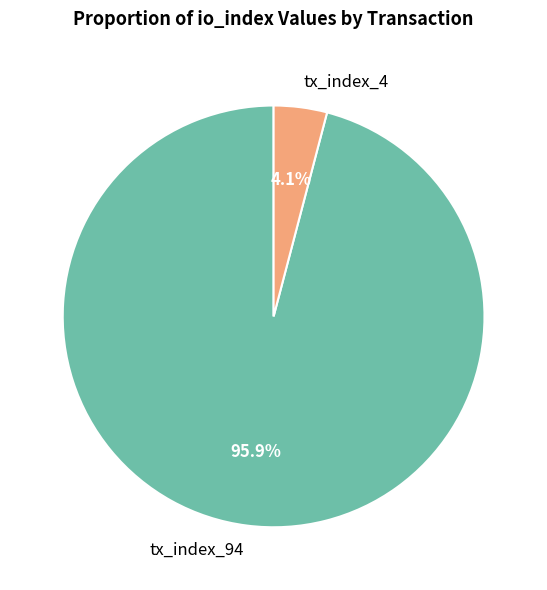

Is it true that tx_index_4 is 4% of the pie?

True